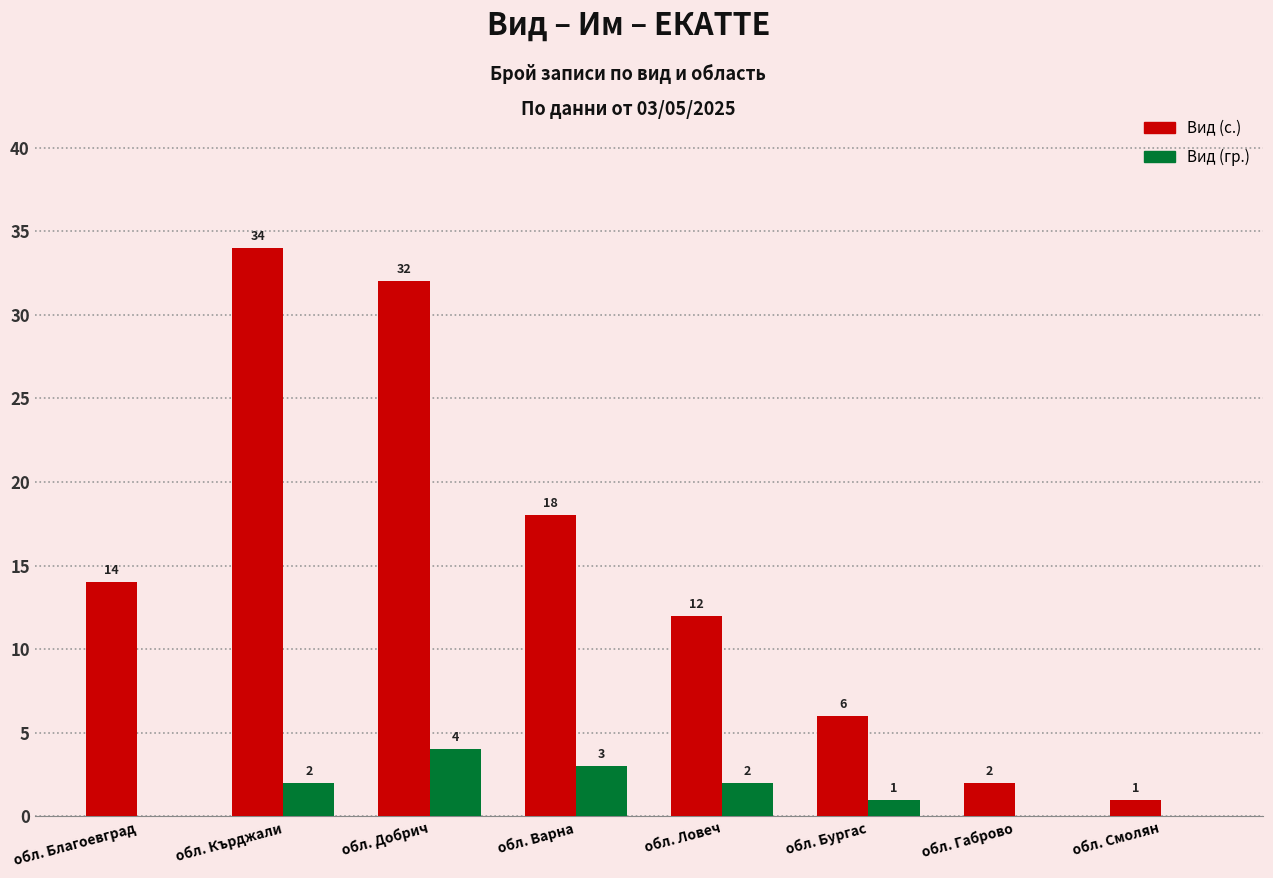

Reading left to right, what are all the values shown in this chart?

Вид (с.): обл. Благоевград=14	обл. Кърджали=34	обл. Добрич=32	обл. Варна=18	обл. Ловеч=12	обл. Бургас=6	обл. Габрово=2	обл. Смолян=1
Вид (гр.): обл. Благоевград=0	обл. Кърджали=2	обл. Добрич=4	обл. Варна=3	обл. Ловеч=2	обл. Бургас=1	обл. Габрово=0	обл. Смолян=0